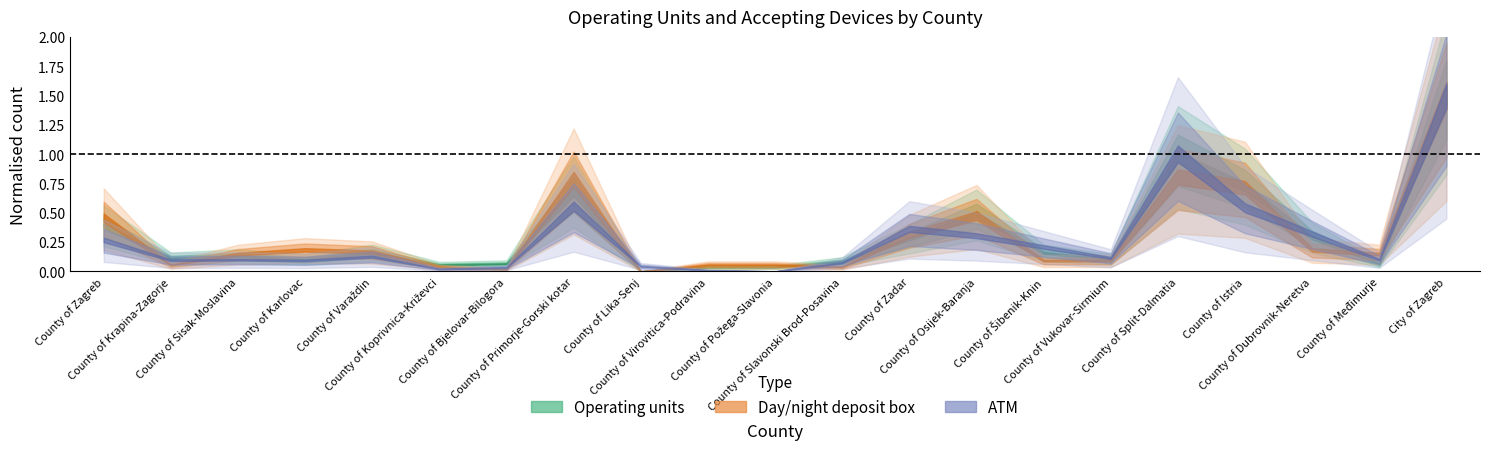

Does the chart display data point markers on the line(s)?

No